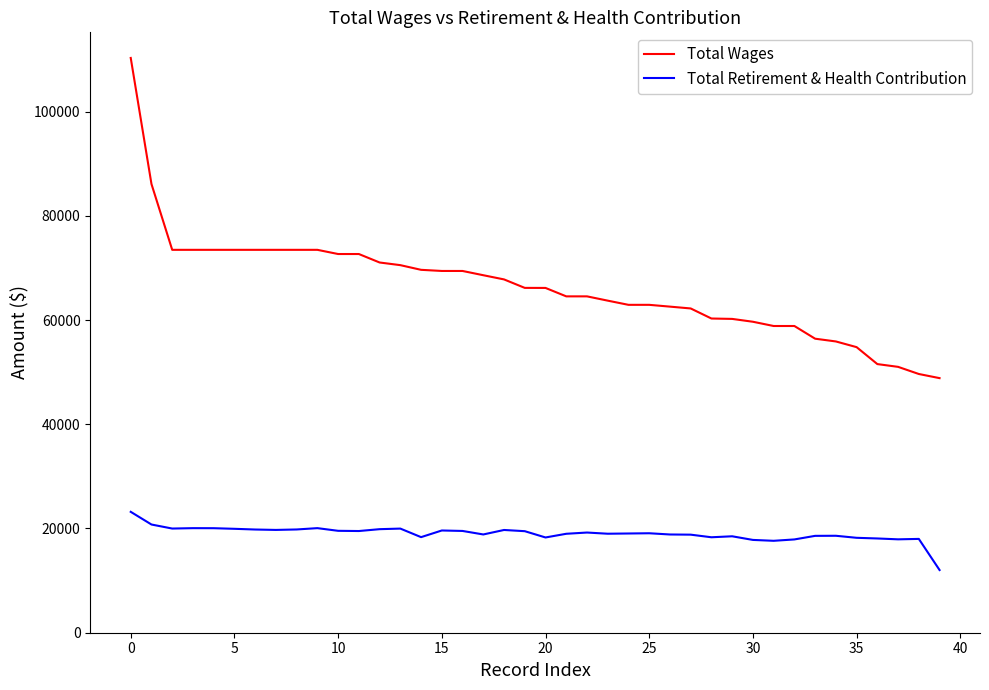

Which series has the widest spread of values?

Total Wages